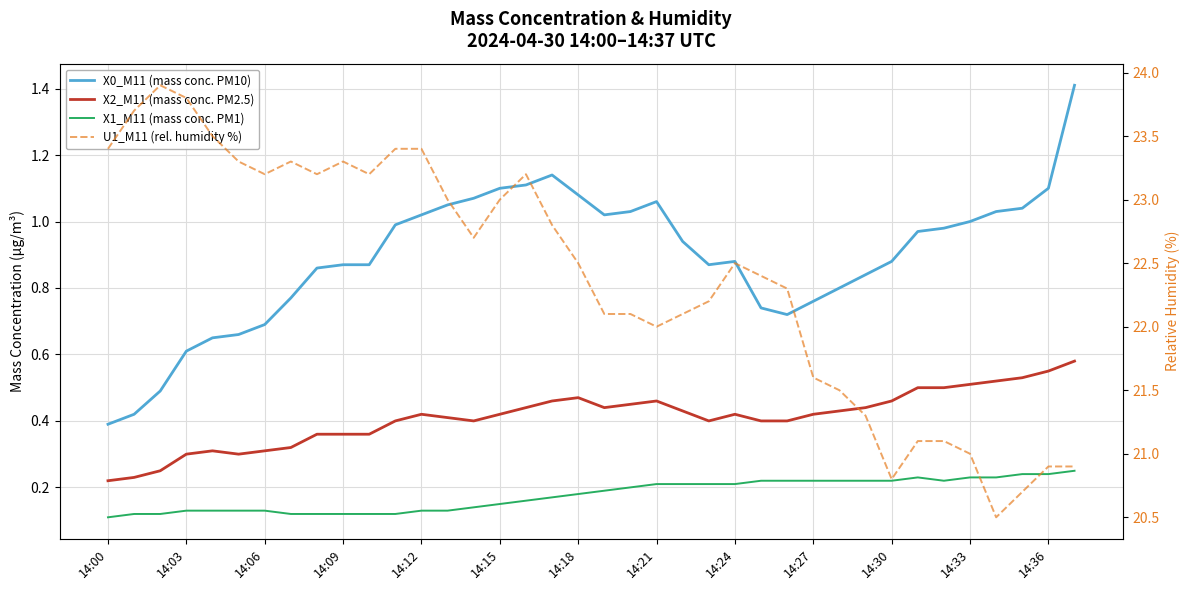

What is the approximate value of X2_M11 (mass conc. PM2.5) at 14:00?

0.2